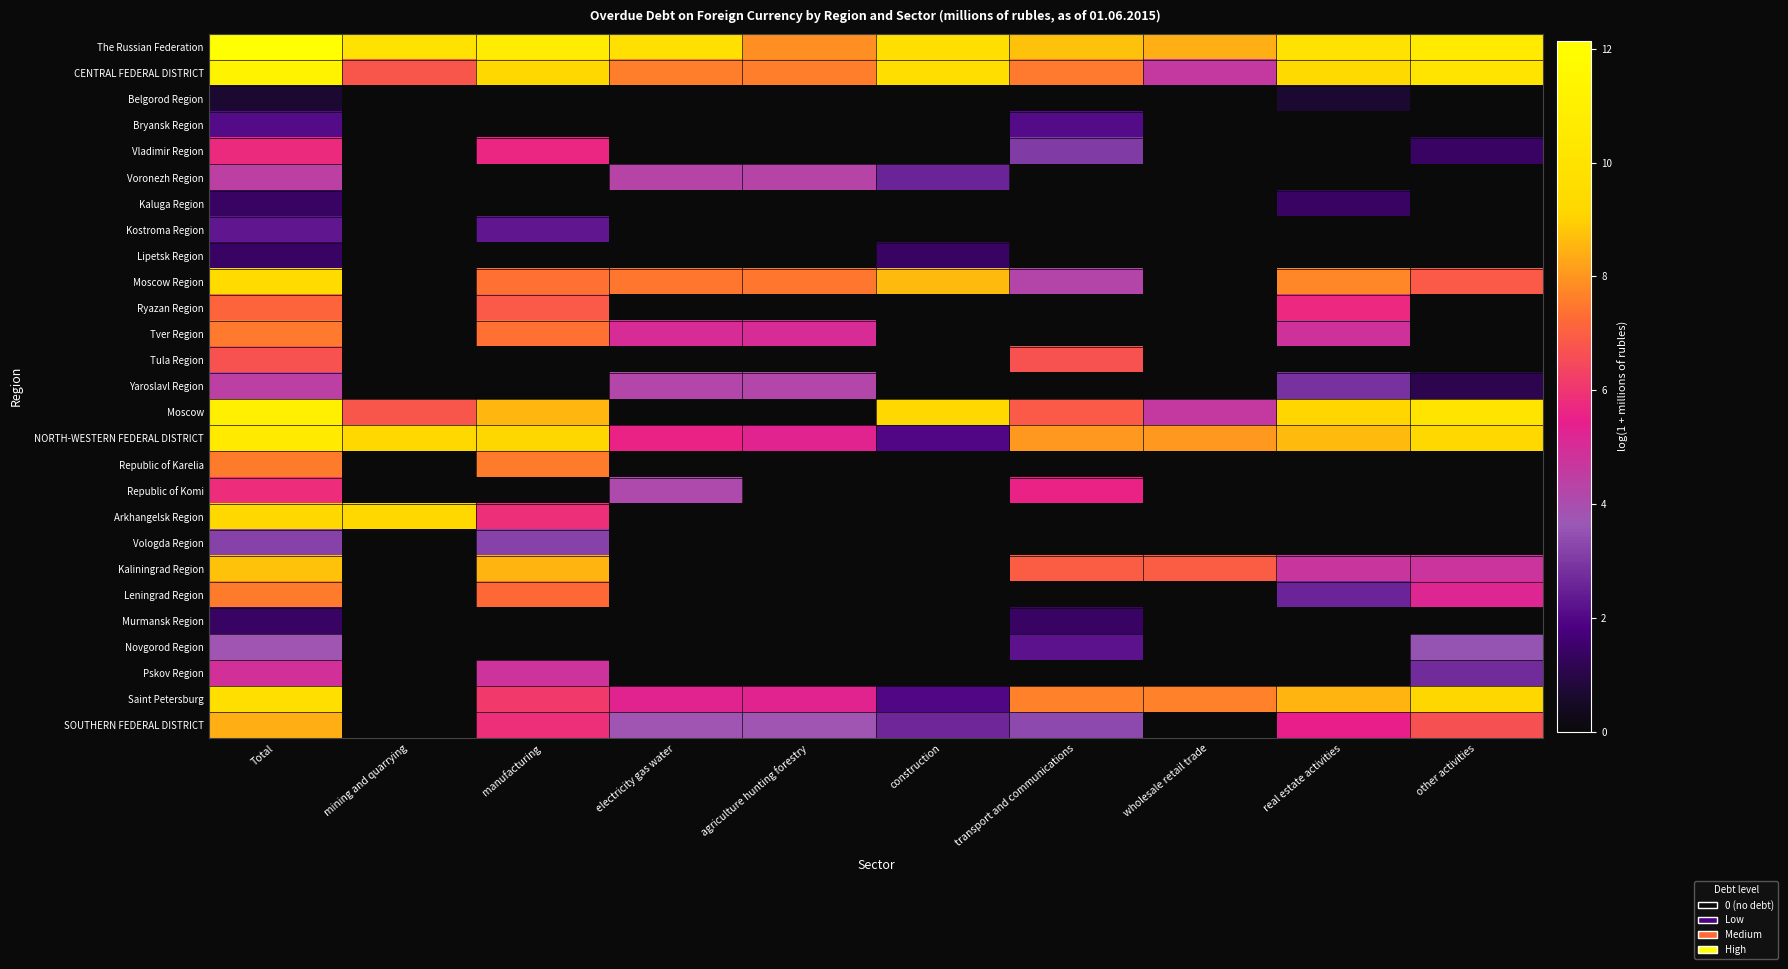

What is the difference between the highest and lowest values at mining and quarrying?

9.9